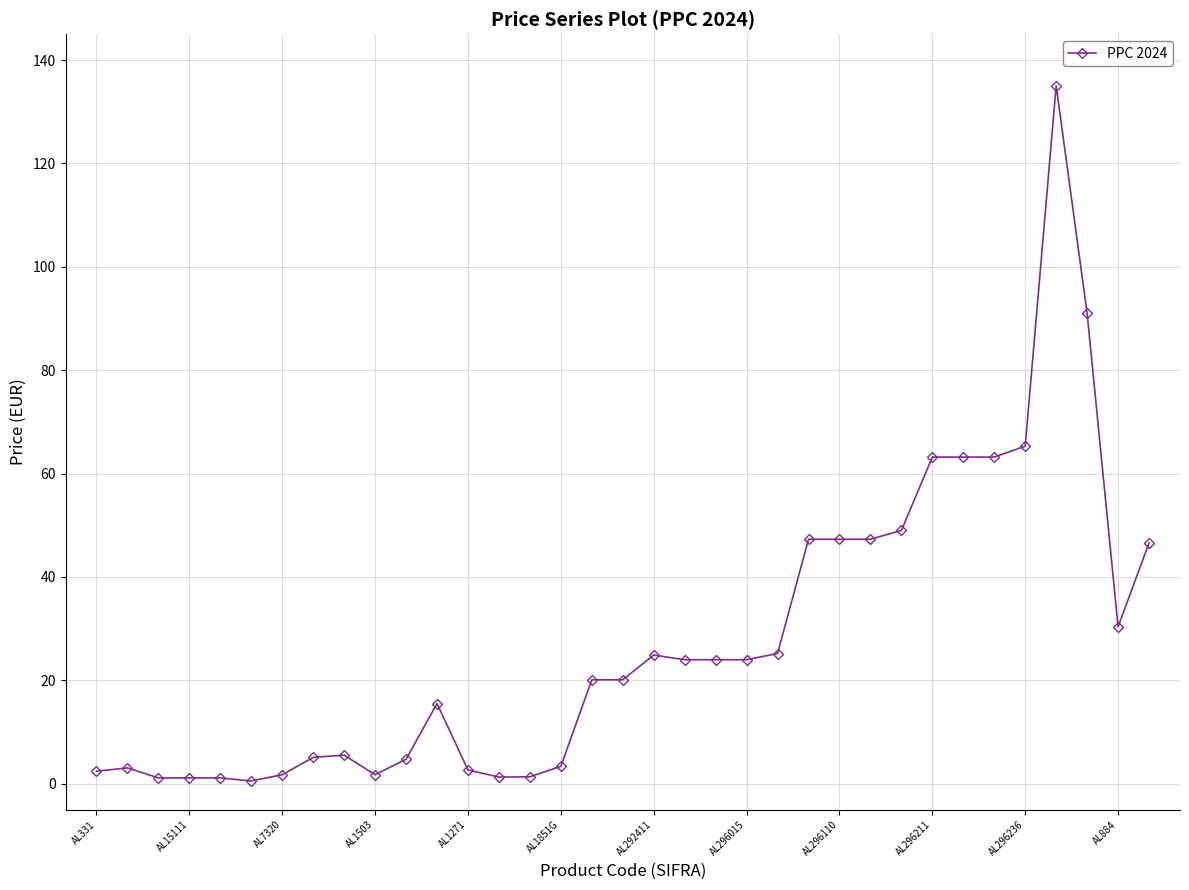

What is the average value?

27.5